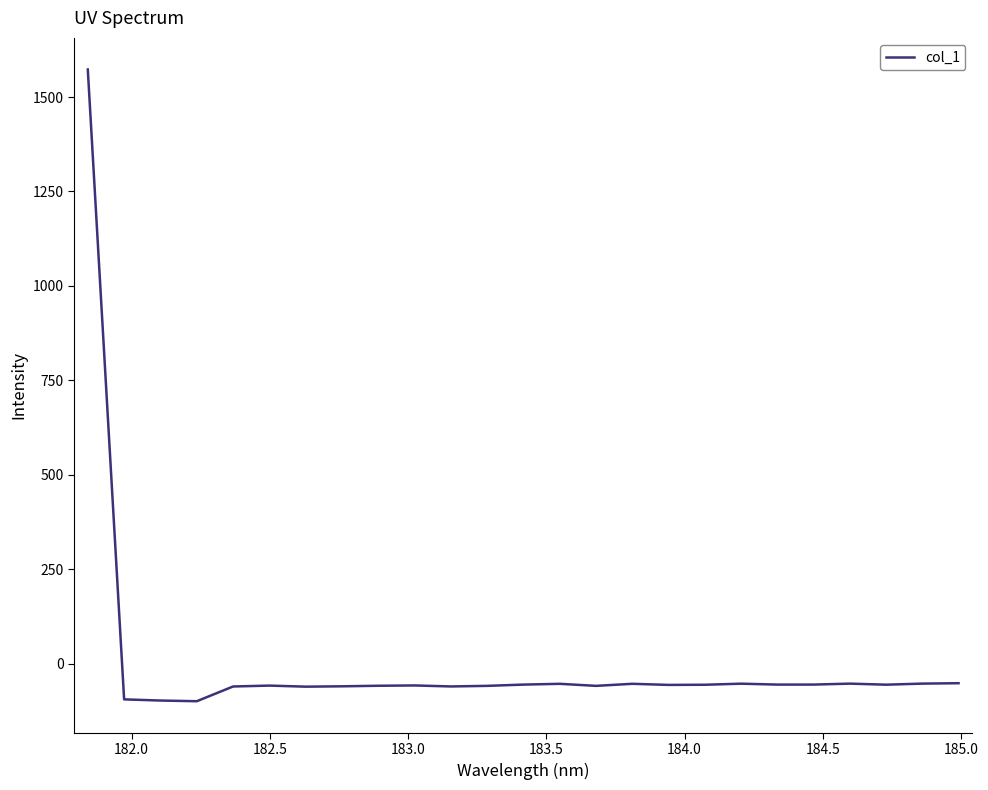

Does the chart have visible grid lines?

No